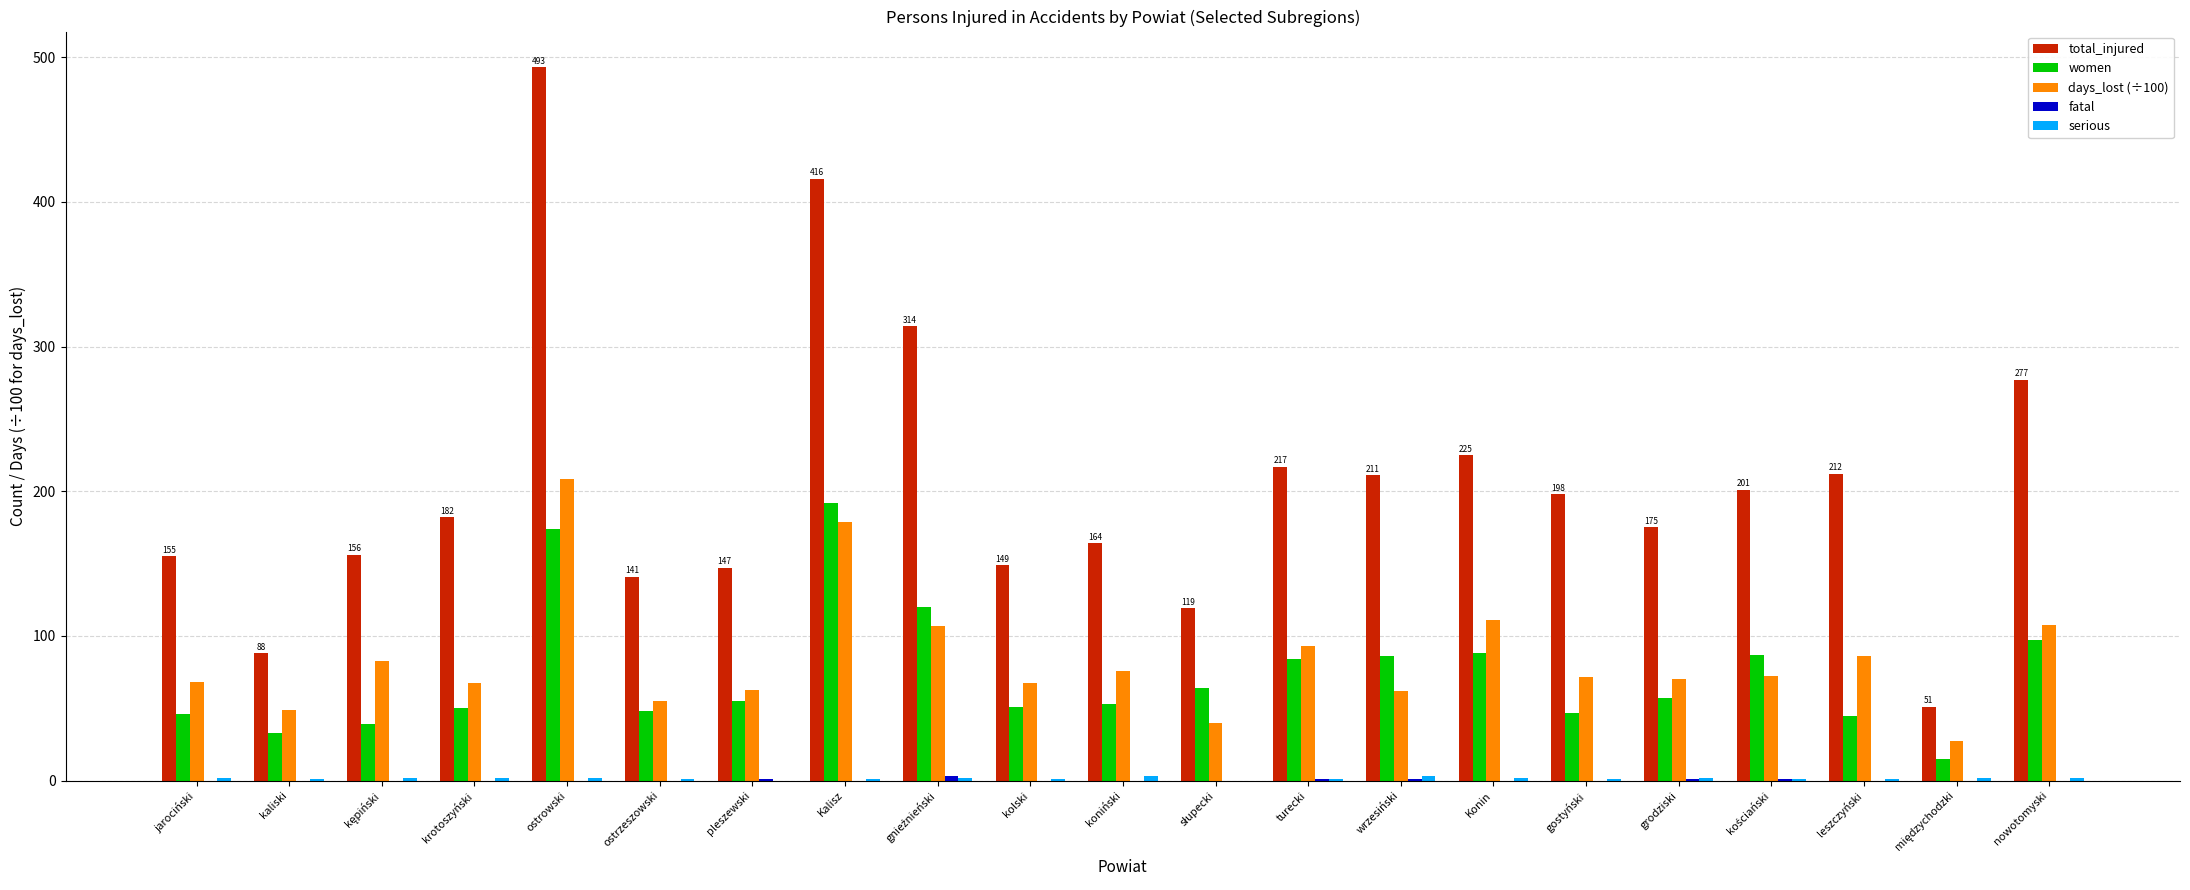

What is the highest value of the days_lost (÷100) series?

208.4